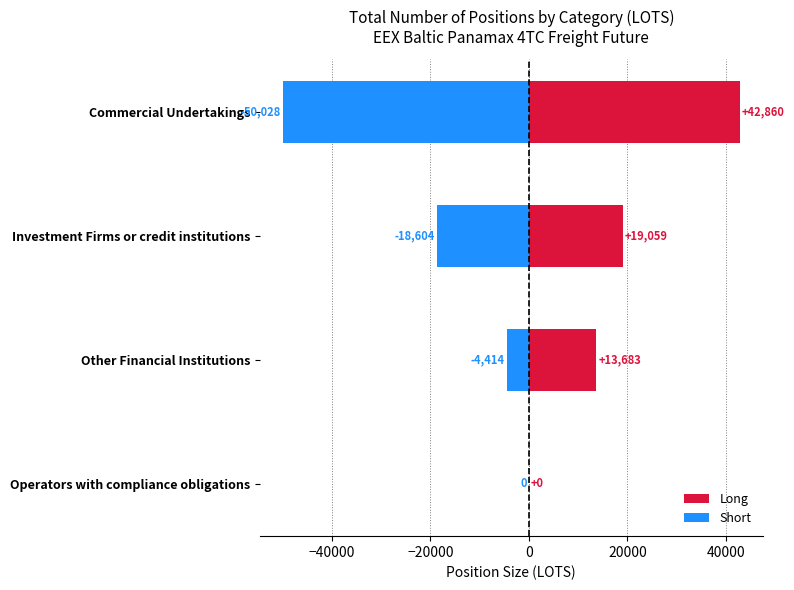

What are all the series names shown in the legend?

Long, Short